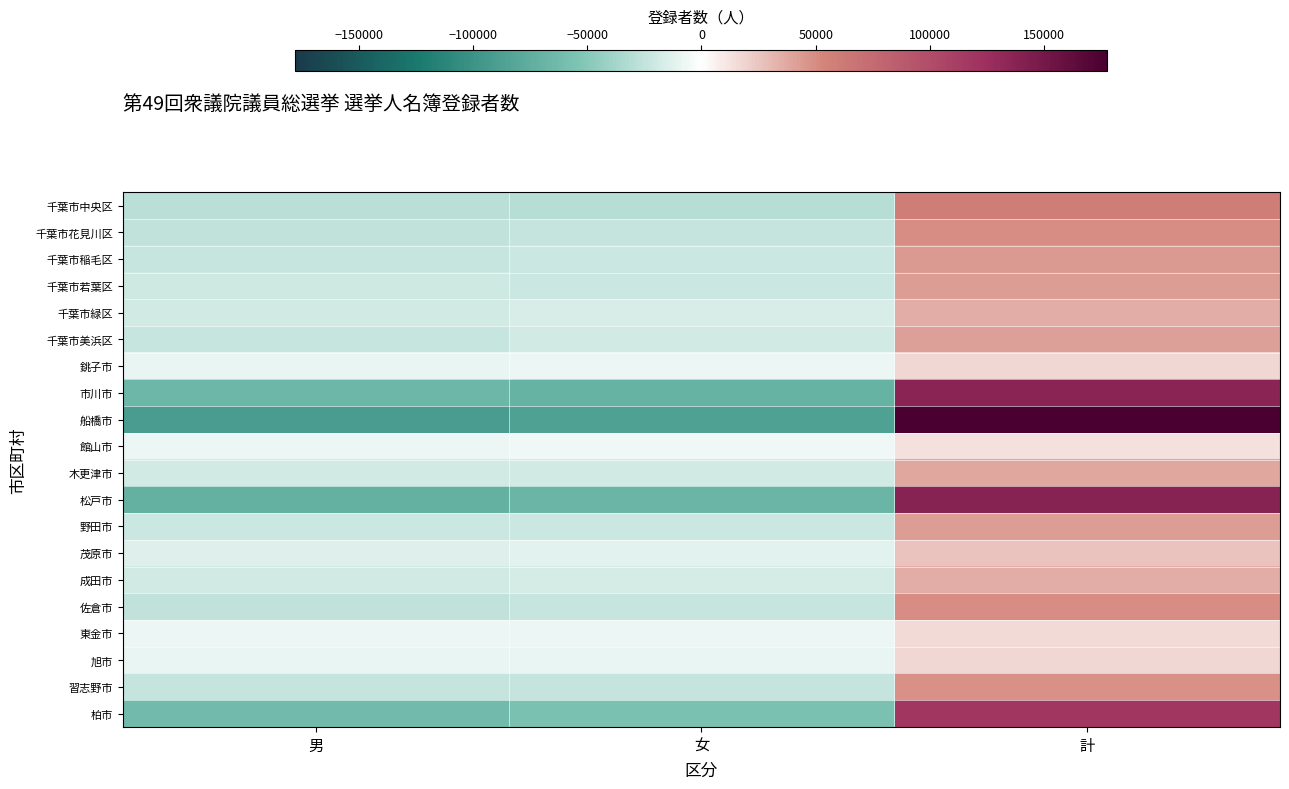

Which has a higher value, 計 or 女?

計